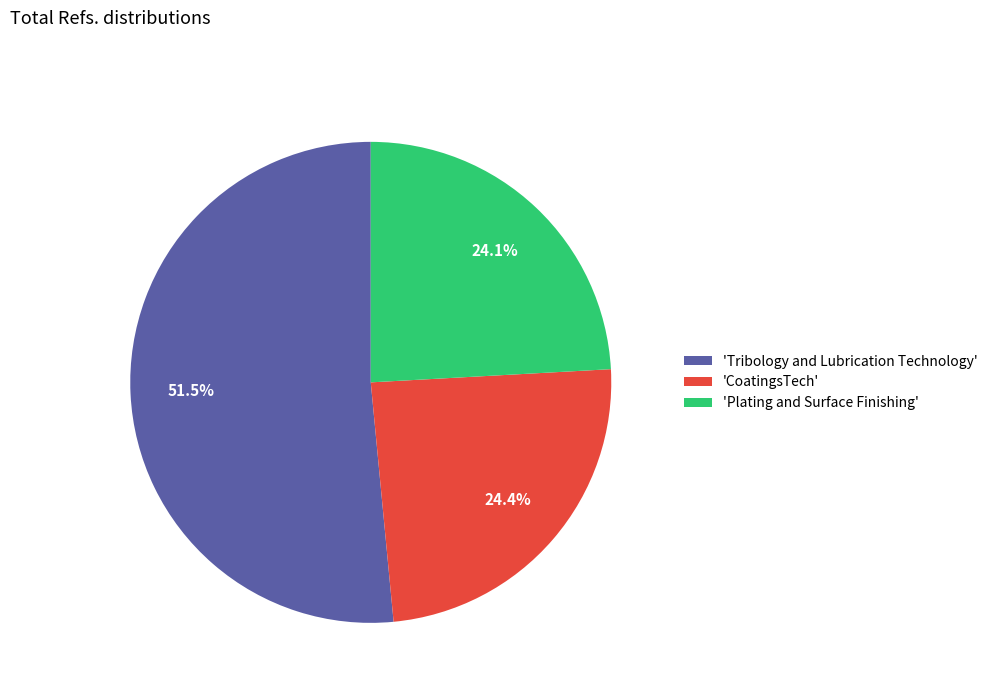

Does 'Tribology and Lubrication Technology' represent more than half of the total?

Yes